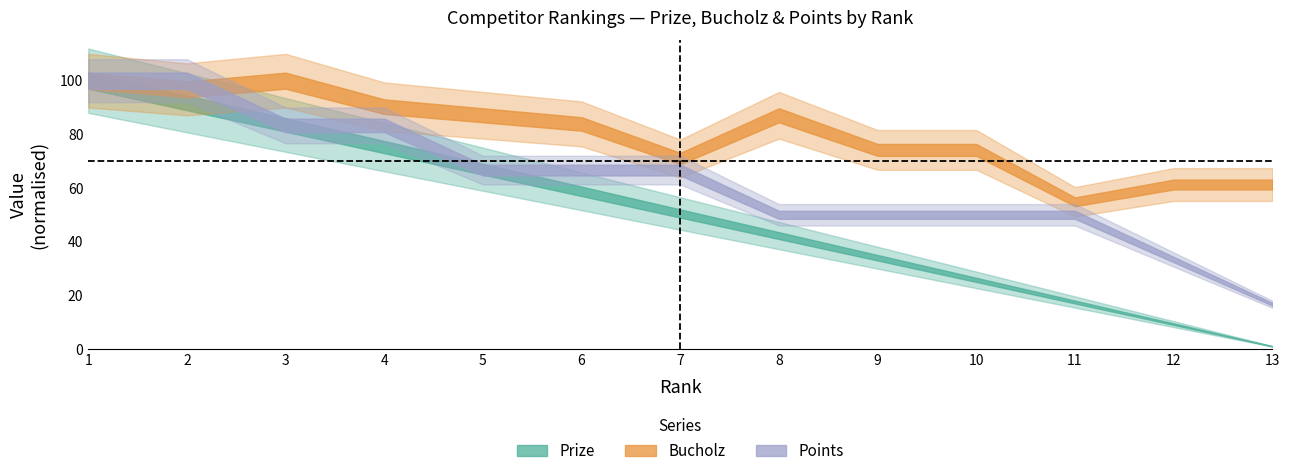

Which has a higher value, 2 or 3?

2